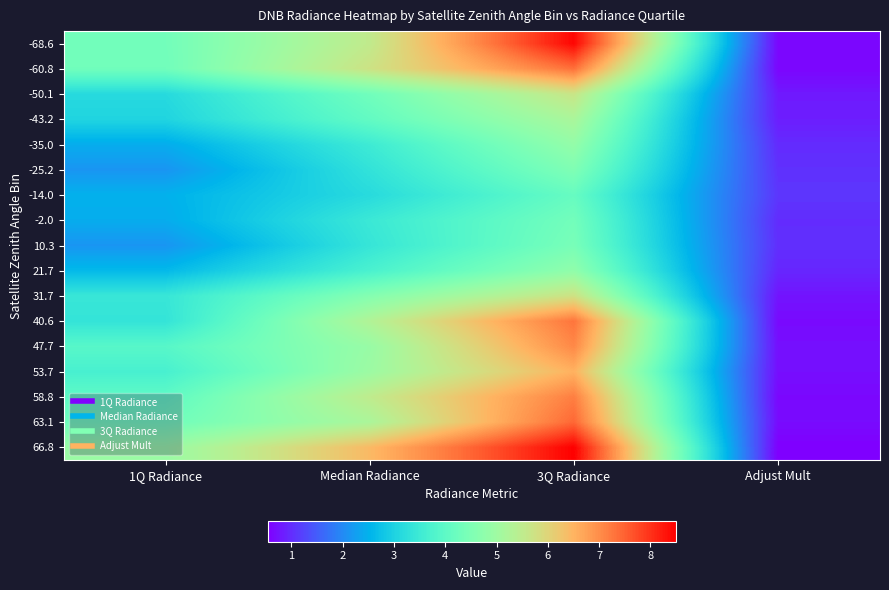

List the series in order of their peak value, lowest first.

-14.0, -2.0, 10.3, -25.2, 21.7, -35.0, -43.2, -50.1, 31.7, 53.7, 47.7, 58.8, 40.6, -60.8, 63.1, -68.6, 66.8